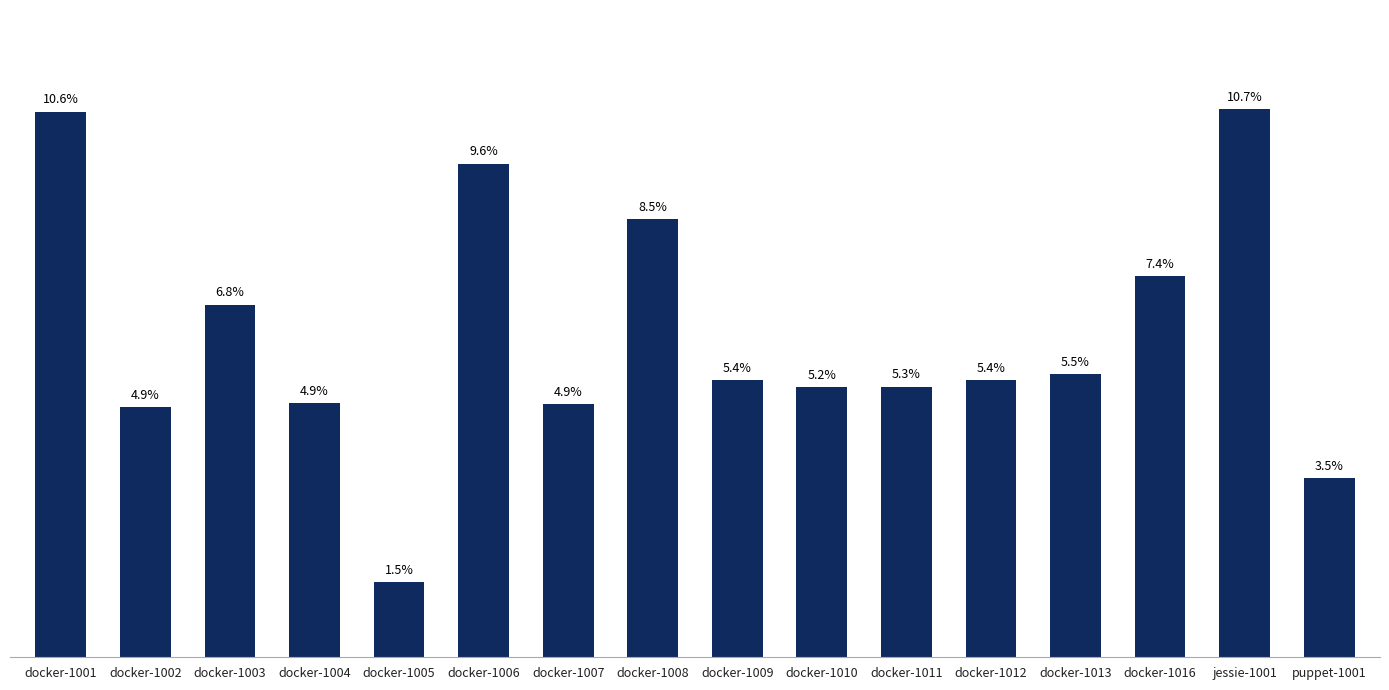

Does the chart contain any negative values?

No